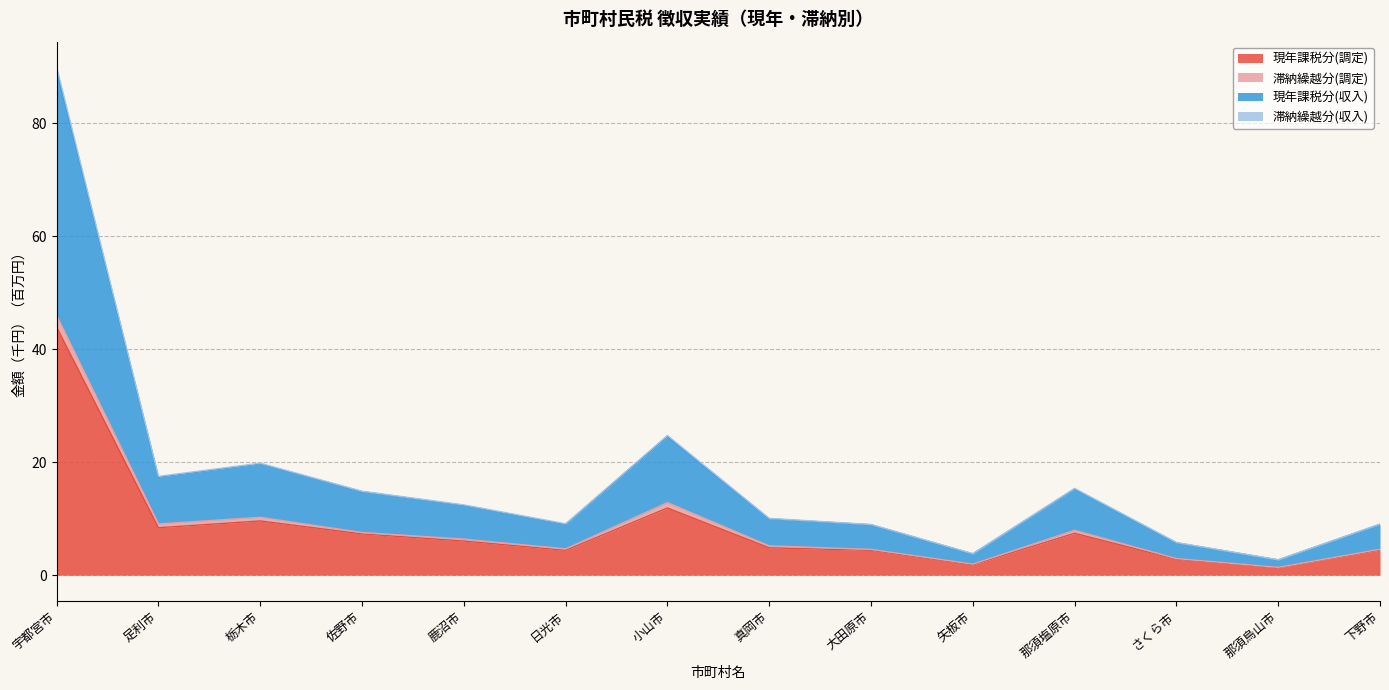

How many lines are shown in the chart?

4